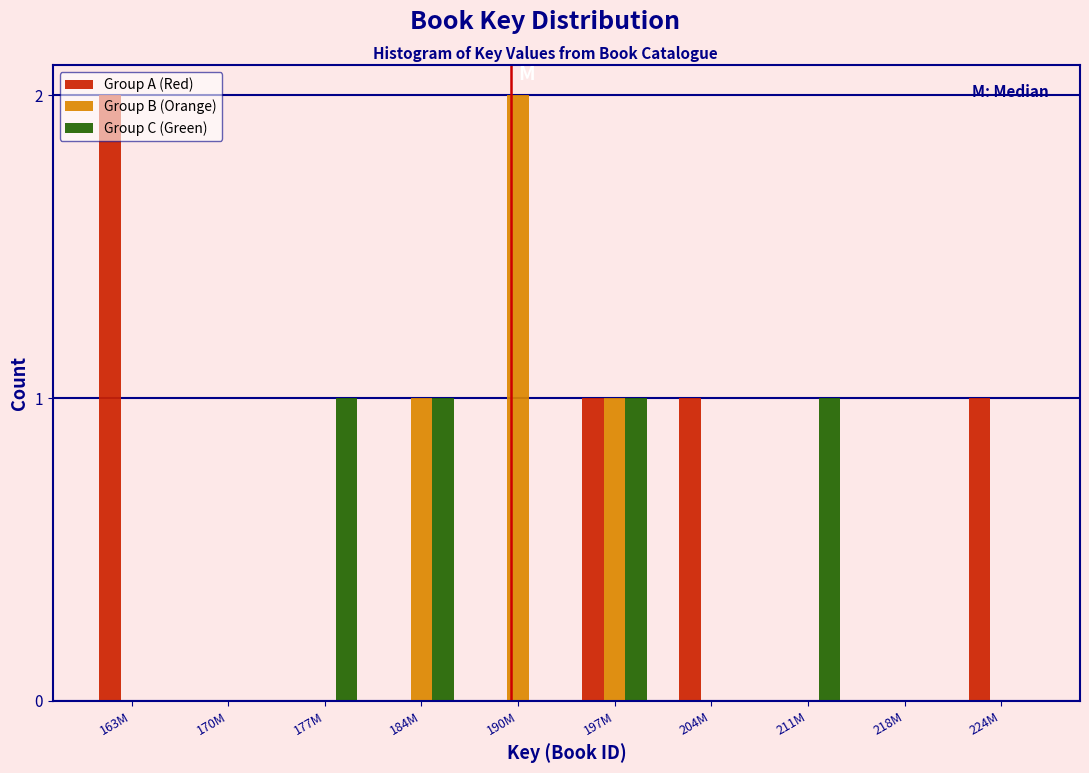

Between 170M and 224M, which series saw the biggest shift?

Group A (Red)